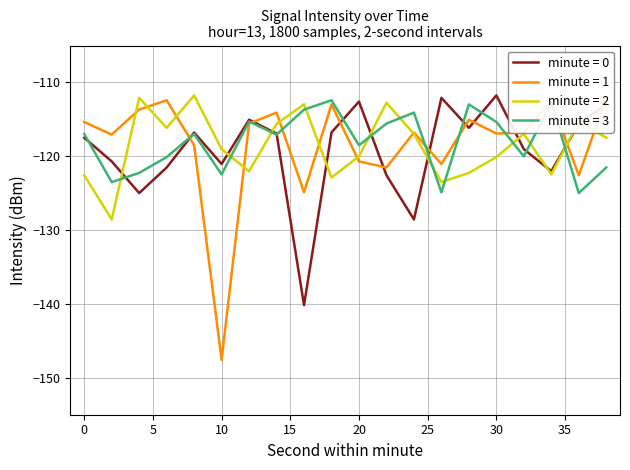

The value of intensity_minute_0 at 8 is -116.8. True or false?

True